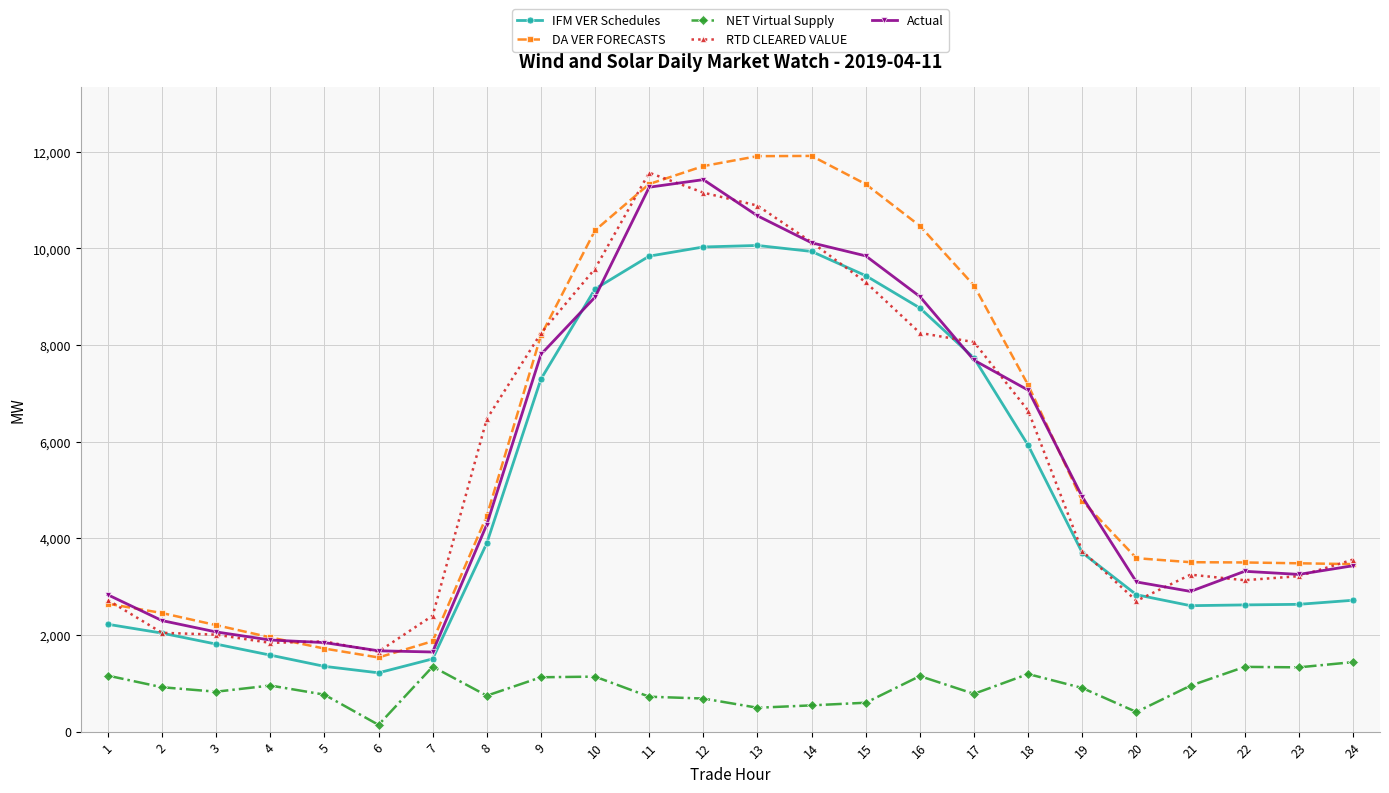

How many values in the NET Virtual Supply series are below 918?

12